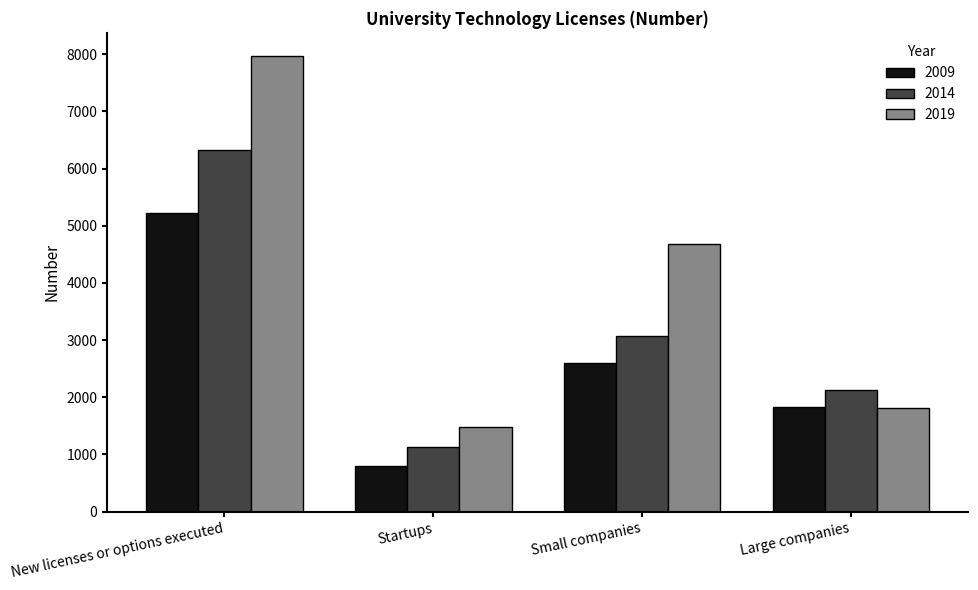

Rank the series by their maximum value, from lowest to highest.

2009, 2014, 2019